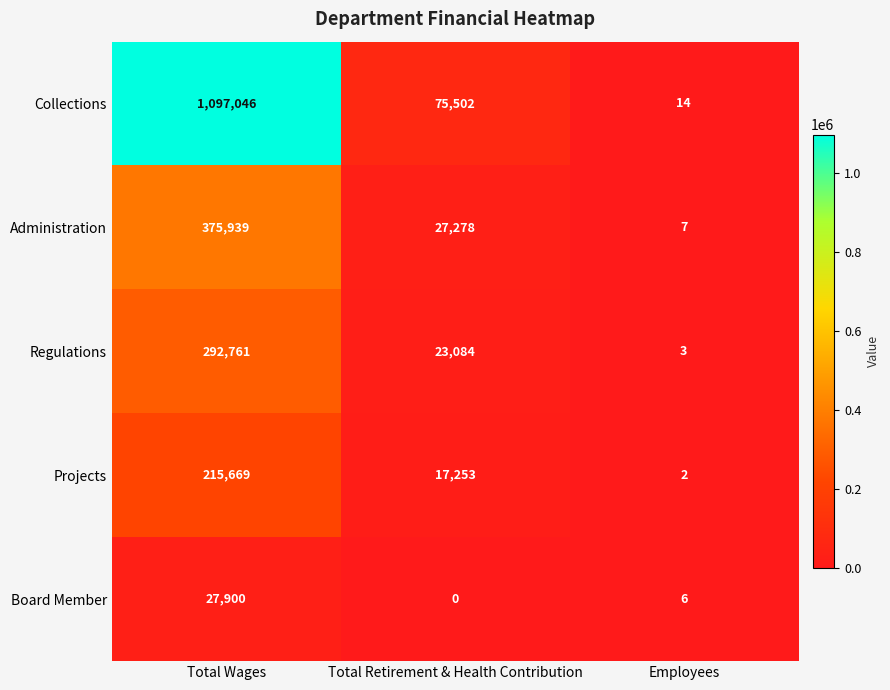

What is the sum of the Projects values at Total Retirement & Health Contribution and Total Wages?

232922